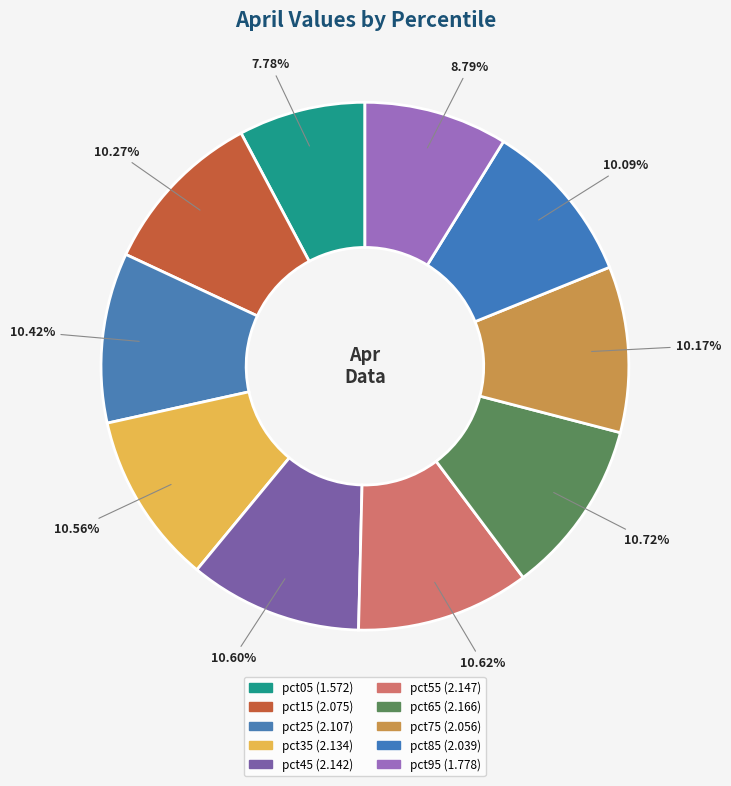

To the nearest percent, what is the combined percentage of pct55 and pct45?

21%